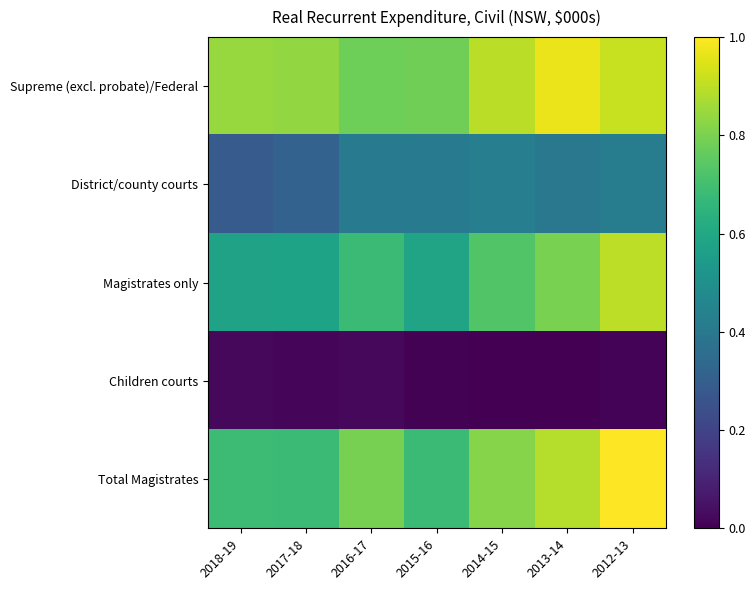

Reading right to left, list all the values displayed in this chart.

Supreme (excl. probate)/Federal: 2012-13=0.9	2013-14=1.0	2014-15=0.9	2015-16=0.8	2016-17=0.8	2017-18=0.8	2018-19=0.8
District/county courts: 2012-13=0.4	2013-14=0.4	2014-15=0.4	2015-16=0.4	2016-17=0.4	2017-18=0.3	2018-19=0.3
Magistrates only: 2012-13=0.9	2013-14=0.8	2014-15=0.7	2015-16=0.6	2016-17=0.7	2017-18=0.6	2018-19=0.6
Children courts: 2012-13=0.0	2013-14=0.0	2014-15=0.0	2015-16=0.0	2016-17=0.0	2017-18=0.0	2018-19=0.0
Total Magistrates: 2012-13=1.0	2013-14=0.9	2014-15=0.8	2015-16=0.7	2016-17=0.8	2017-18=0.7	2018-19=0.7